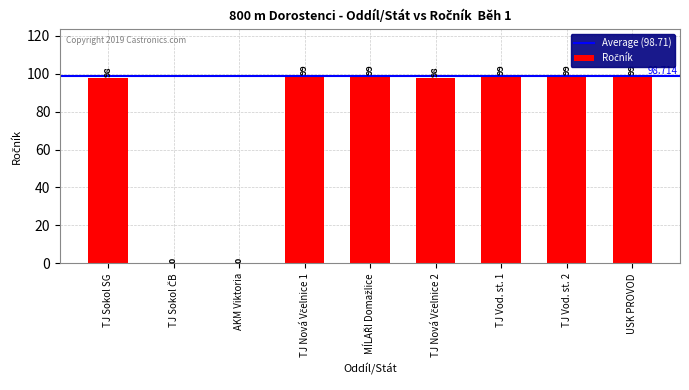

How many positive values are there?

7